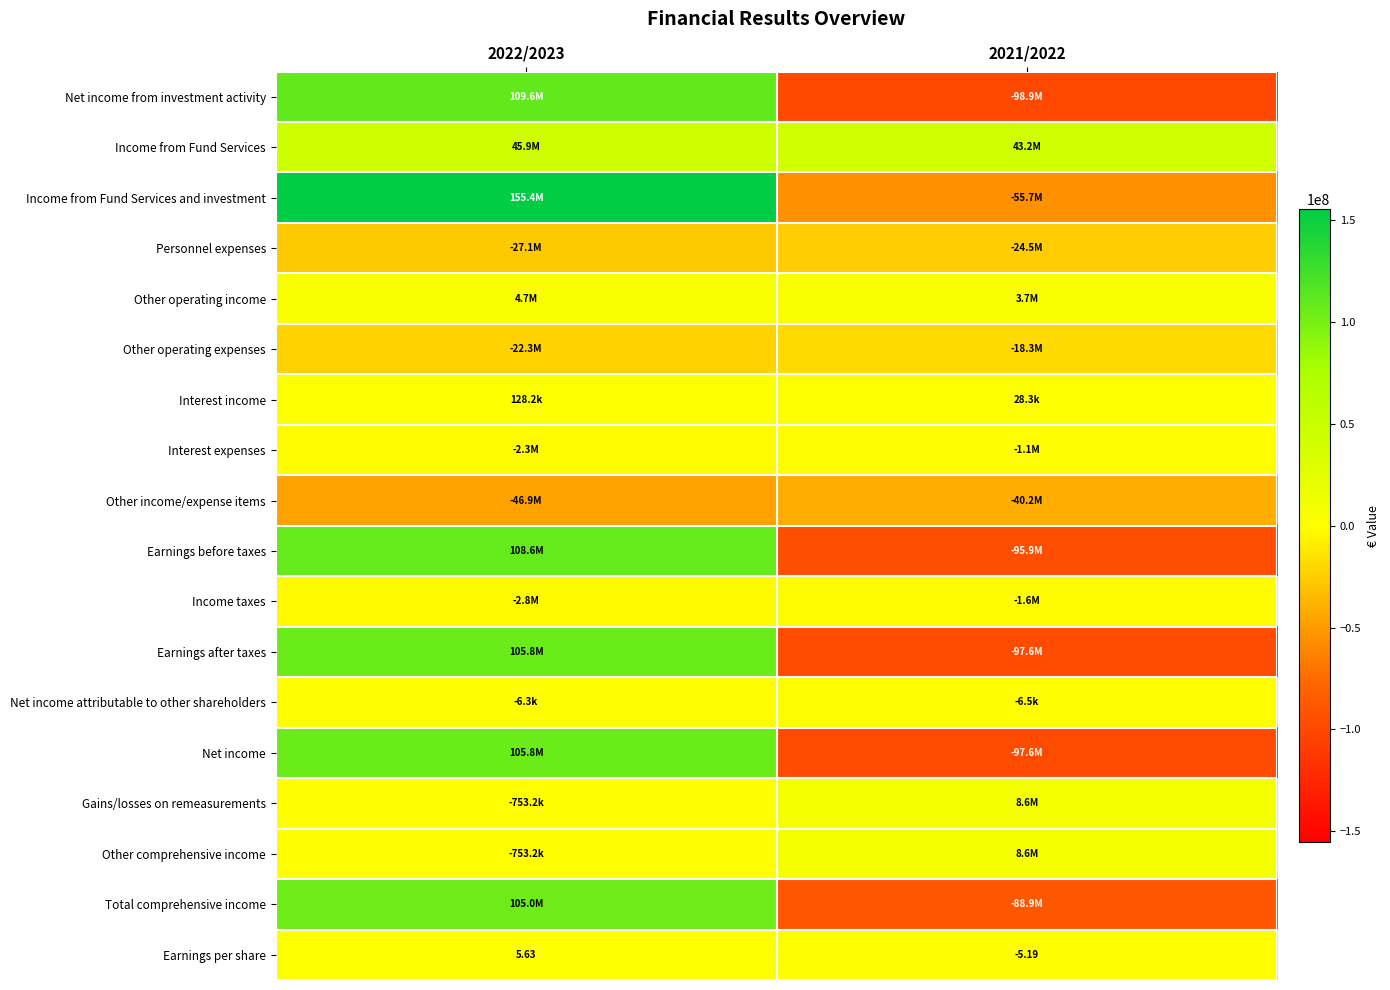

The Income from Fund Services series shows 45858725.3 at 2022/2023. True or false?

True